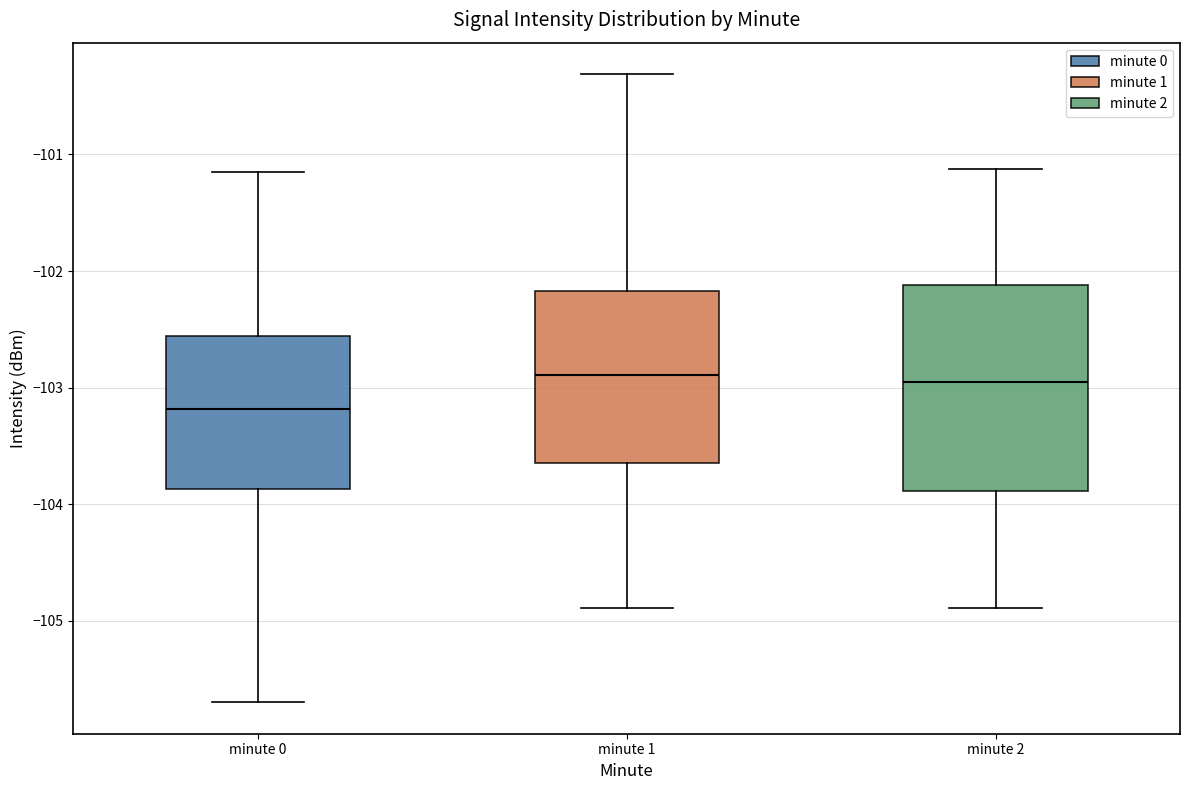

Comparing the boxes themselves (not the whiskers), which one is the tallest?

minute 2